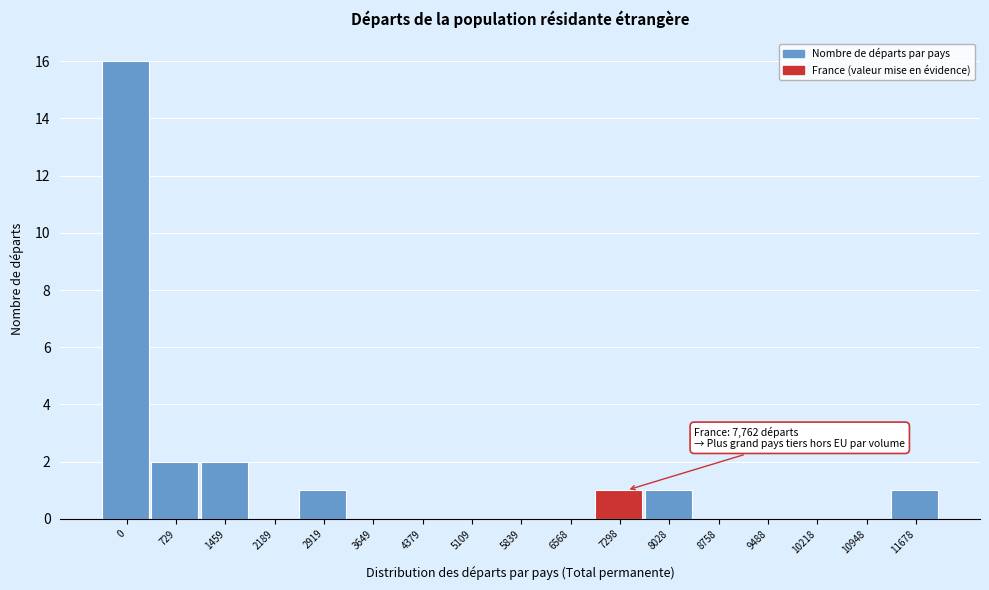

Reading left to right, extract all data points from this chart.

0=16	729=2	1459=2	2189=0	2919=1	3649=0	4379=0	5109=0	5839=0	6568=0	7298=1	8028=1	8758=0	9488=0	10218=0	10948=0	11678=1